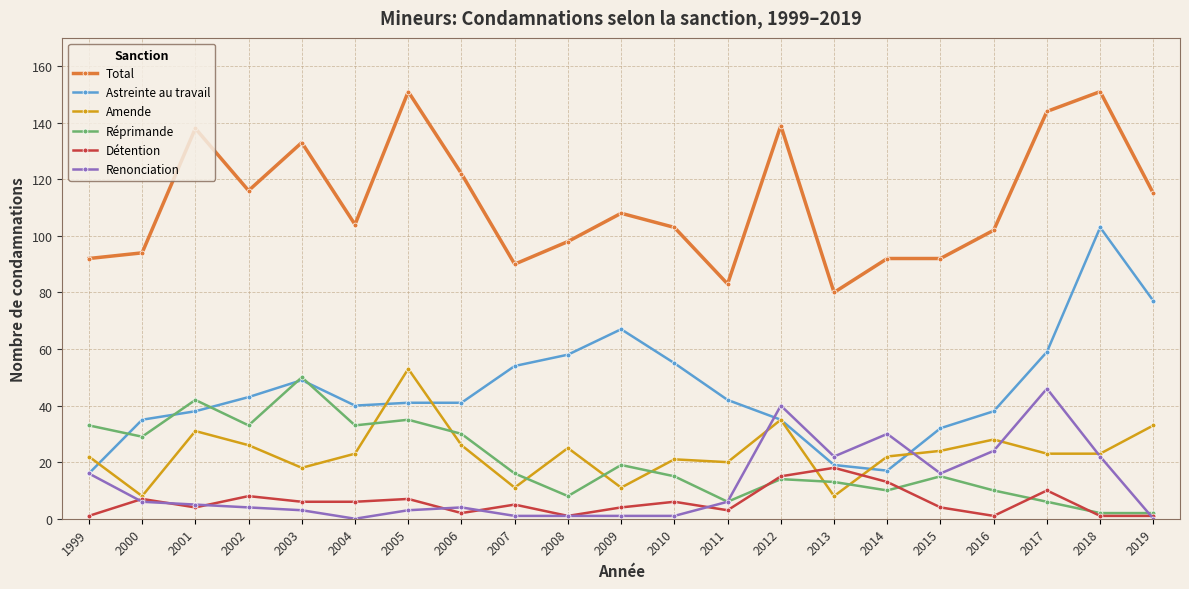

What is the sum of the Renonciation values at 2004 and 2003?

3